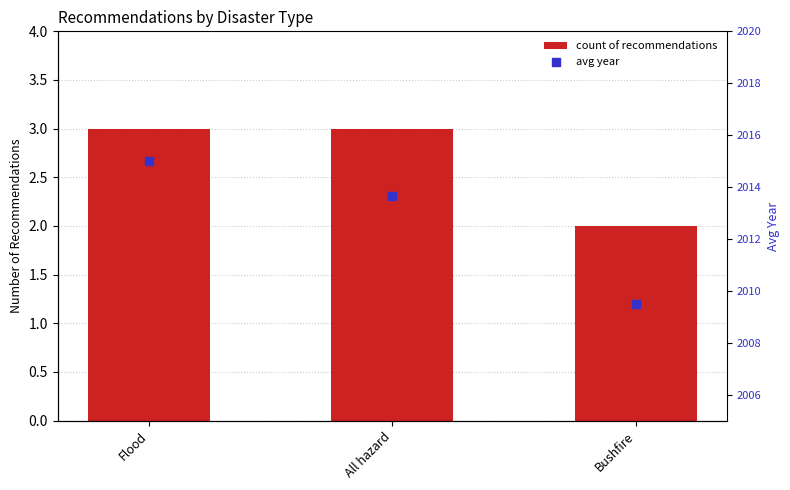

Which series has the largest total across all categories?

avg year